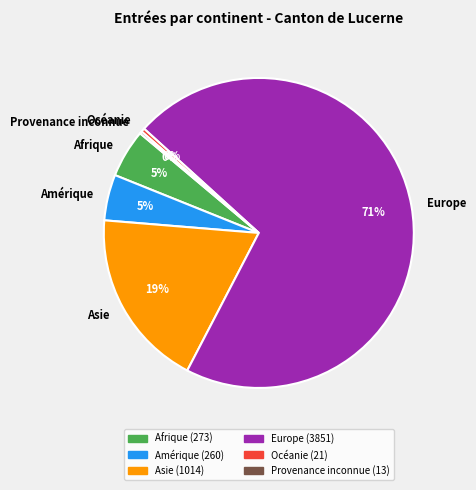

What is the majority slice?

Europe